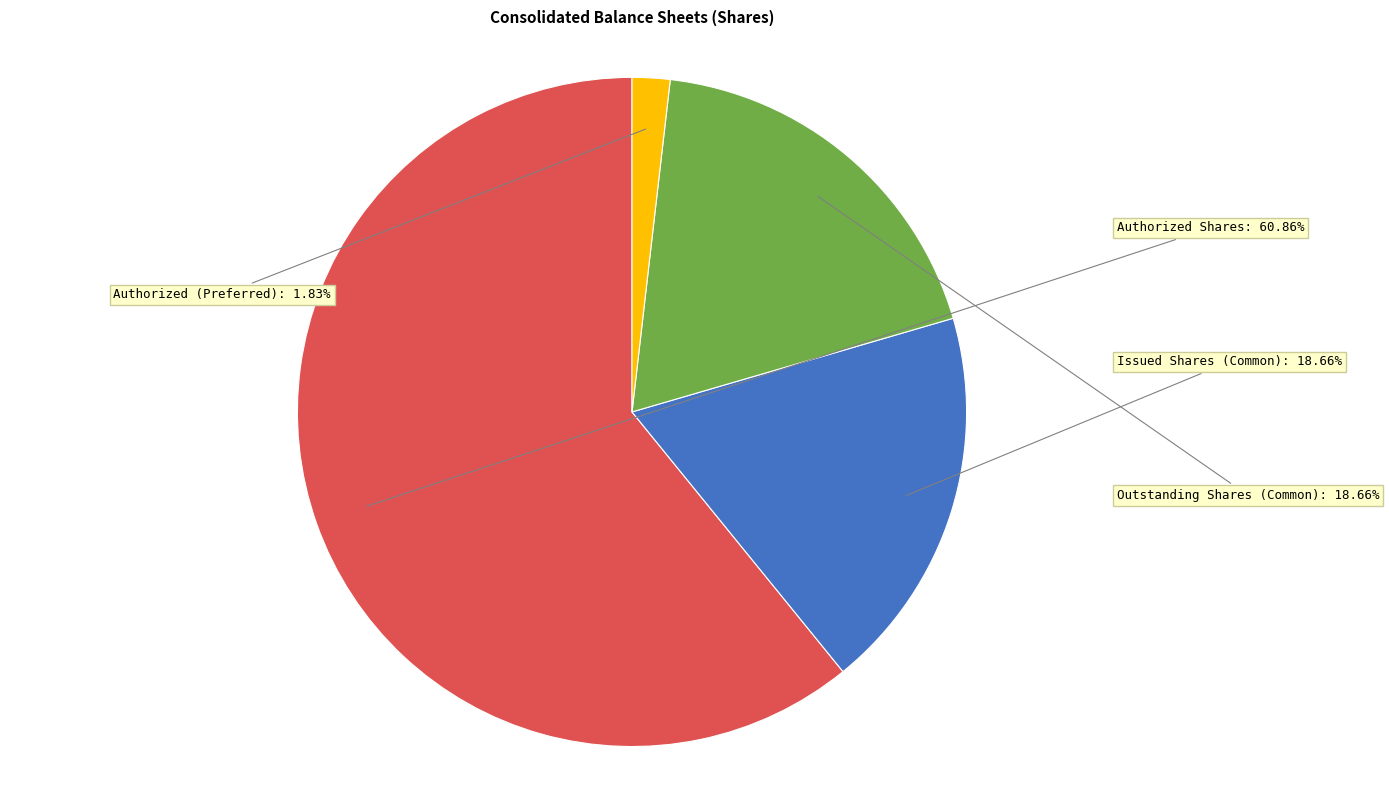

Is there any slice that represents more than half of the pie?

Yes